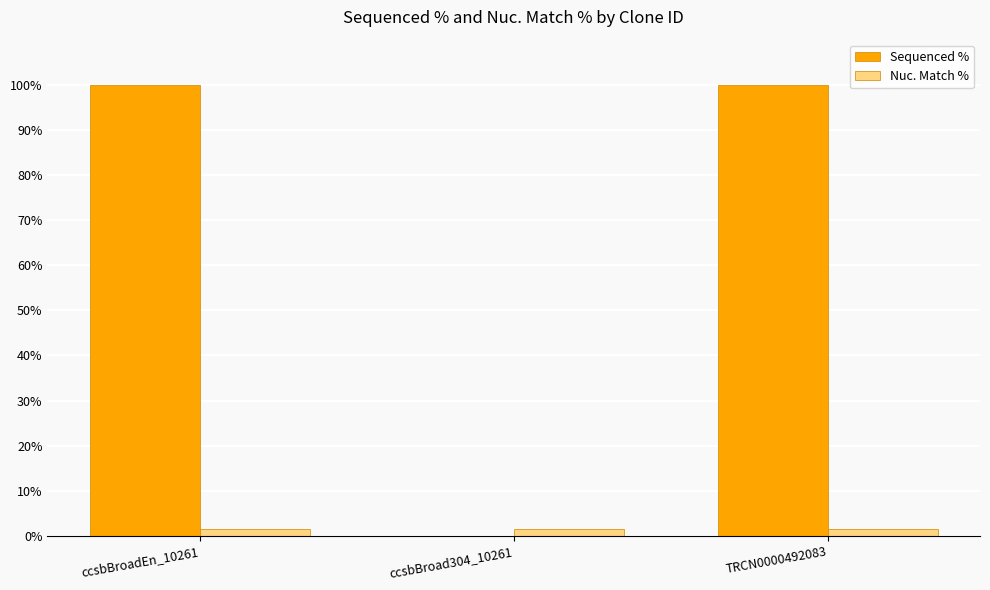

Is the value of Sequenced % at ccsbBroad304_10261 greater than the value of Nuc. Match % at ccsbBroadEn_10261?

No